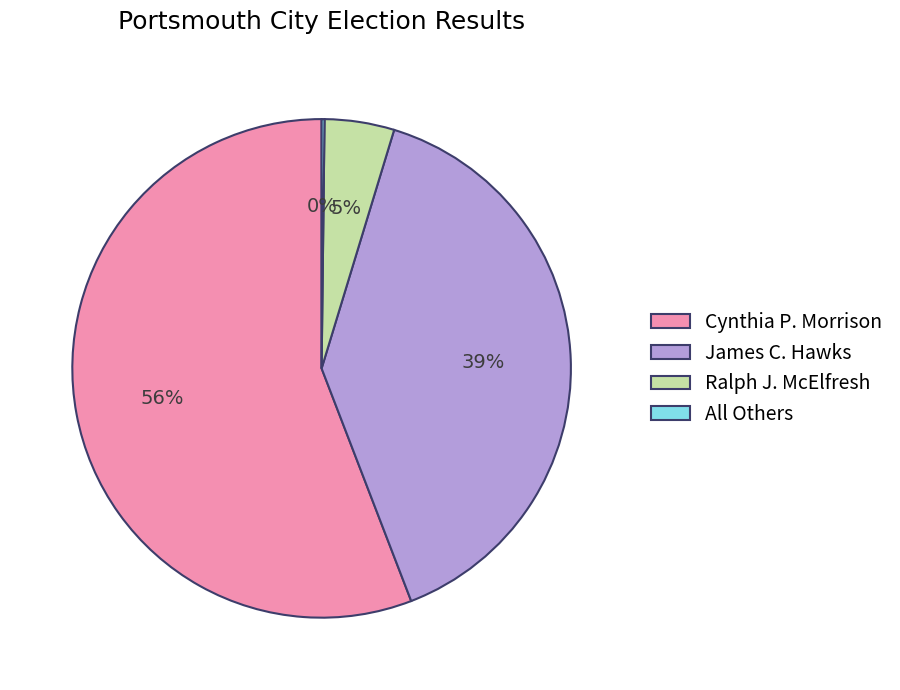

Is it true that Cynthia P. Morrison is 56% of the pie?

True